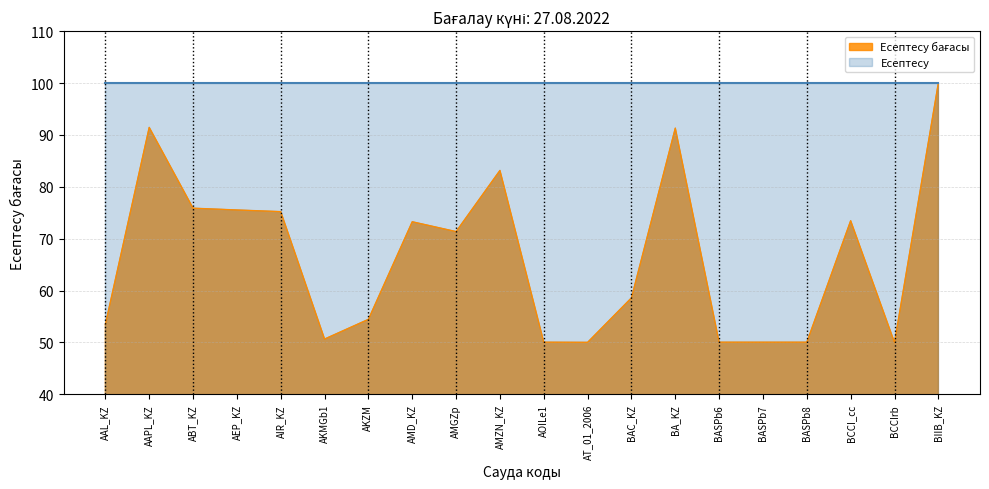

What is the label of the 6th point from the left?

AKMGb1